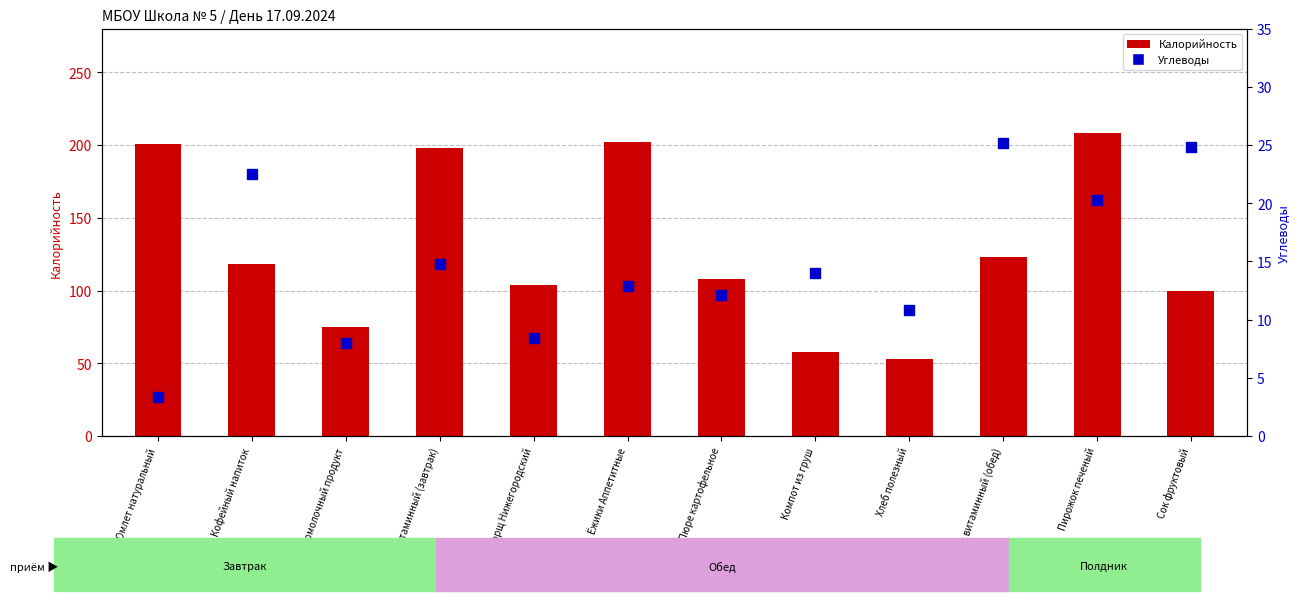

Which series has the largest Y range (max minus min)?

Калорийность